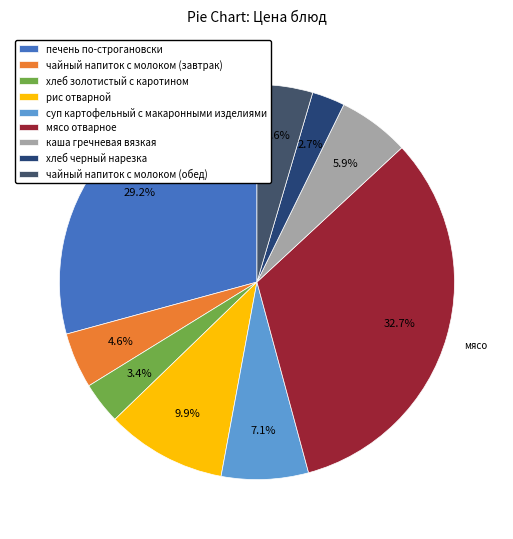

To the nearest percent, what is the average slice percentage?

11%